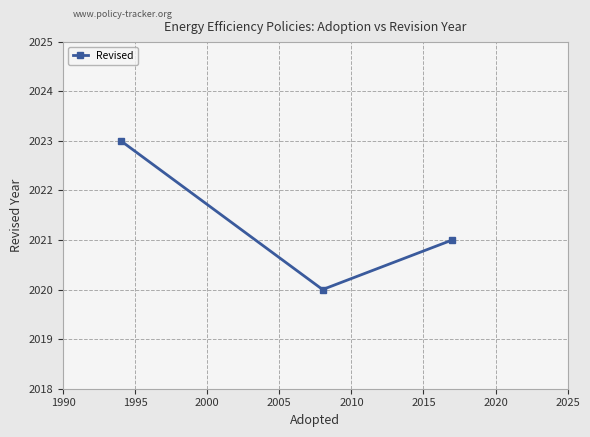

How many lines are shown in the chart?

1